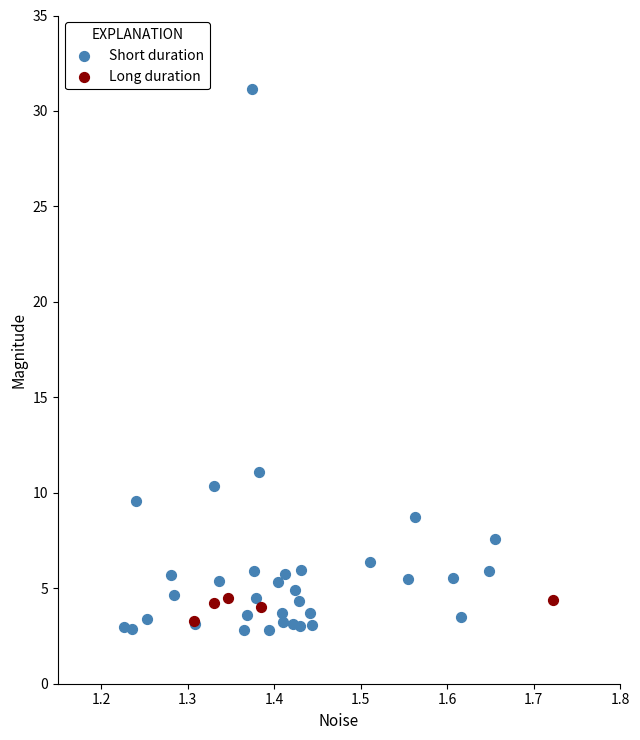

Which series reaches the maximum Y coordinate?

Short duration